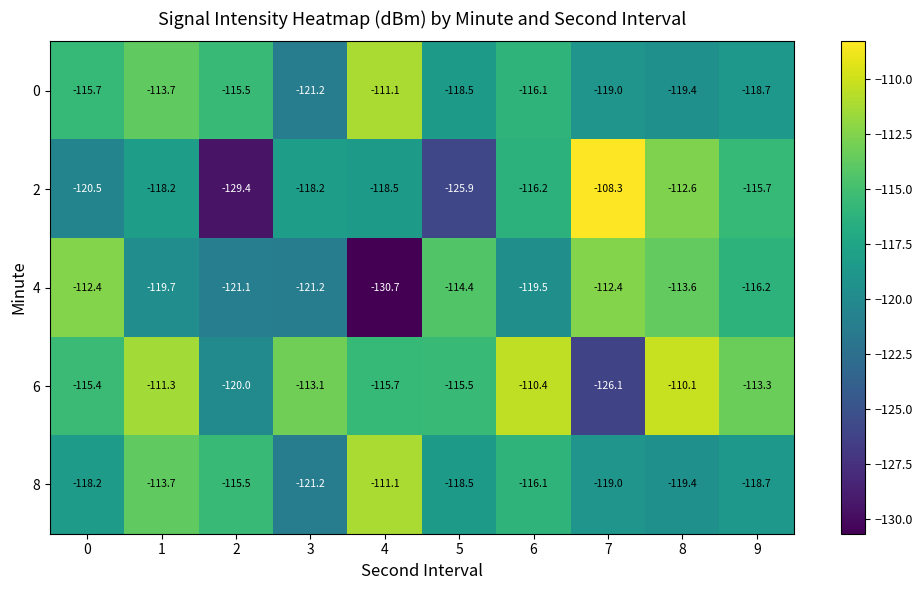

Is the value of 6 at 7 greater than the value of 8 at 8?

No